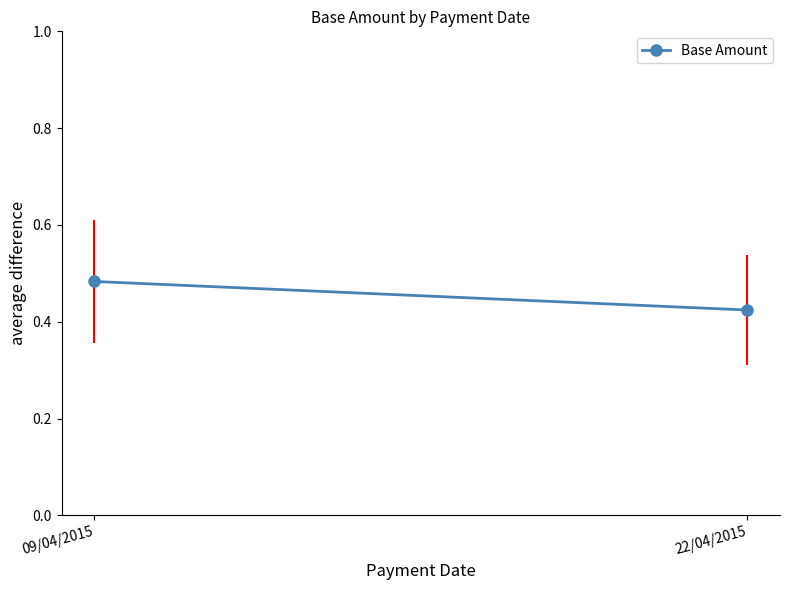

What is the sum of the values at 22/04/2015 and 09/04/2015?

0.9